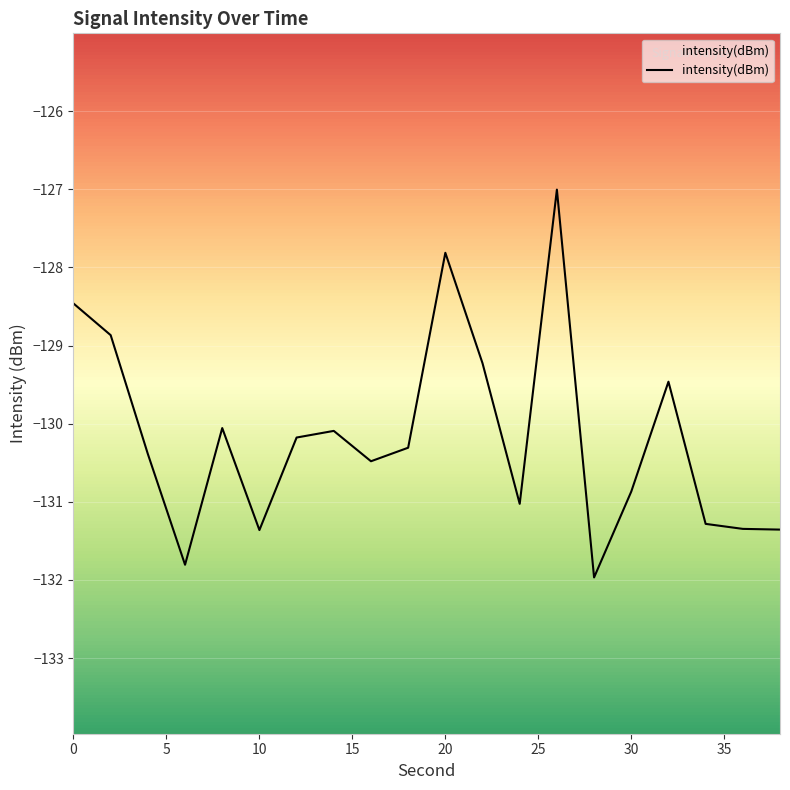

Which has a higher value, 32 or 28?

32